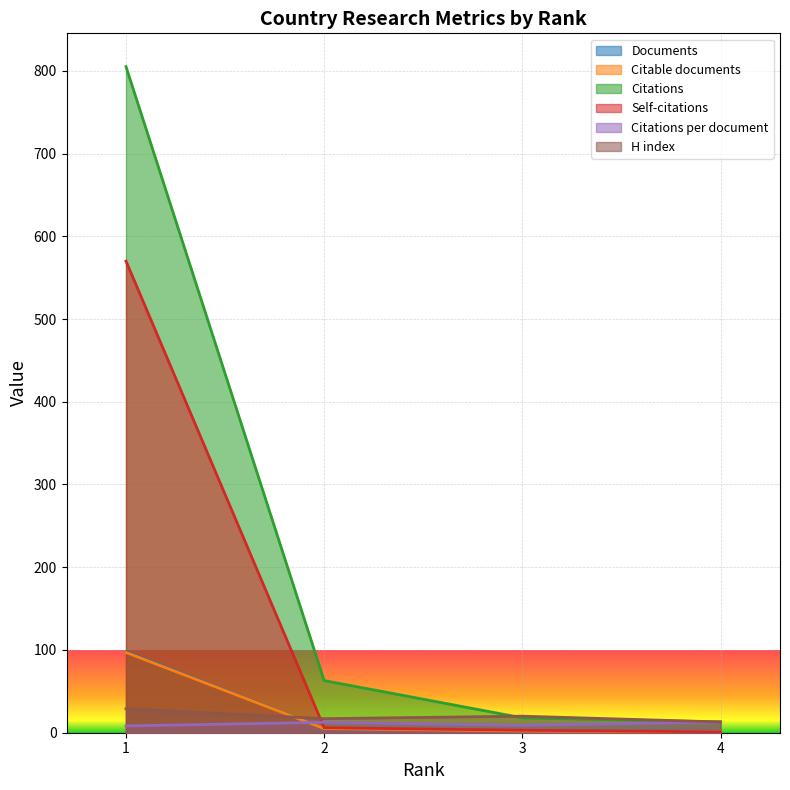

Does the chart display data point markers on the line(s)?

No